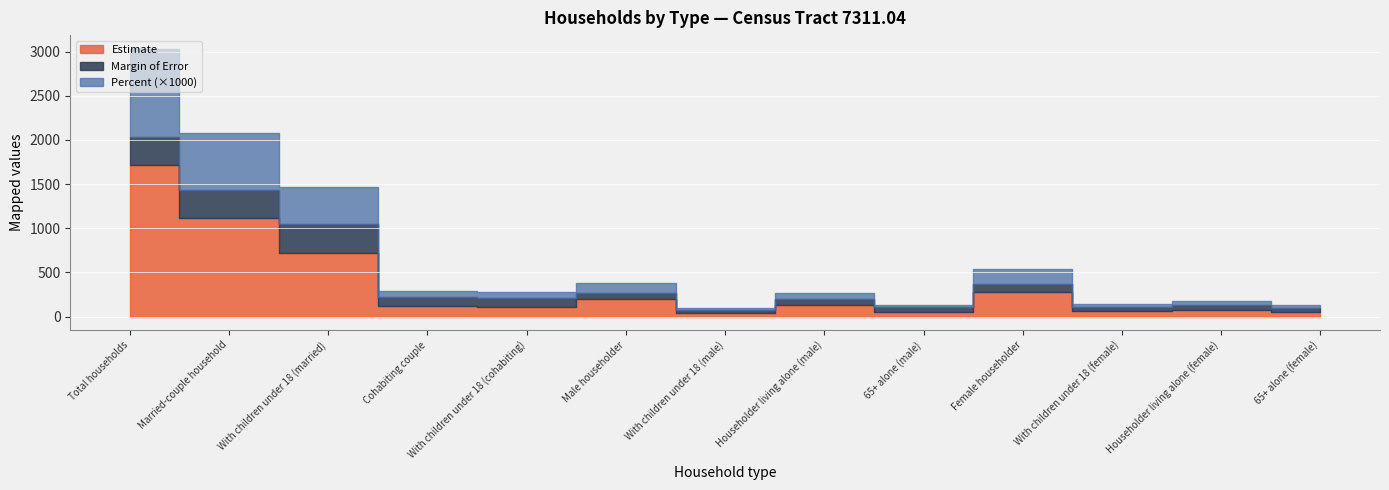

How many categories are shown in the chart?

13